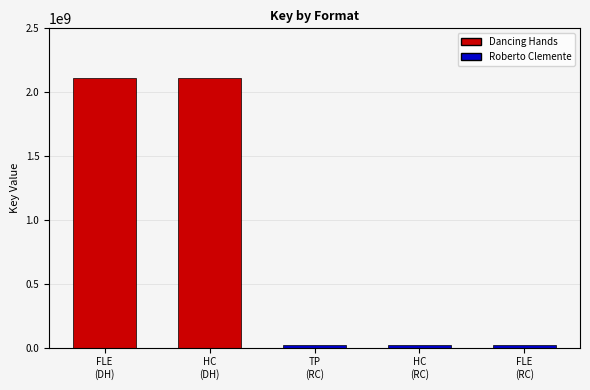

What is the maximum value shown in the chart?

2108573648